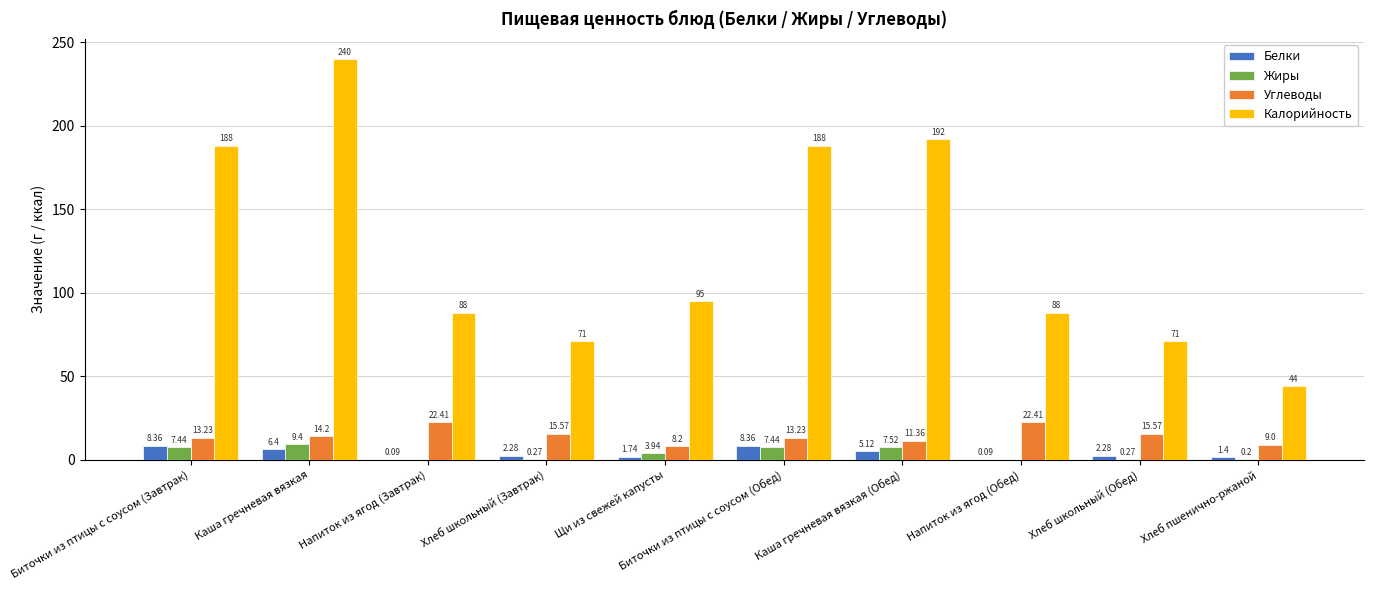

How many series are shown in this chart?

4